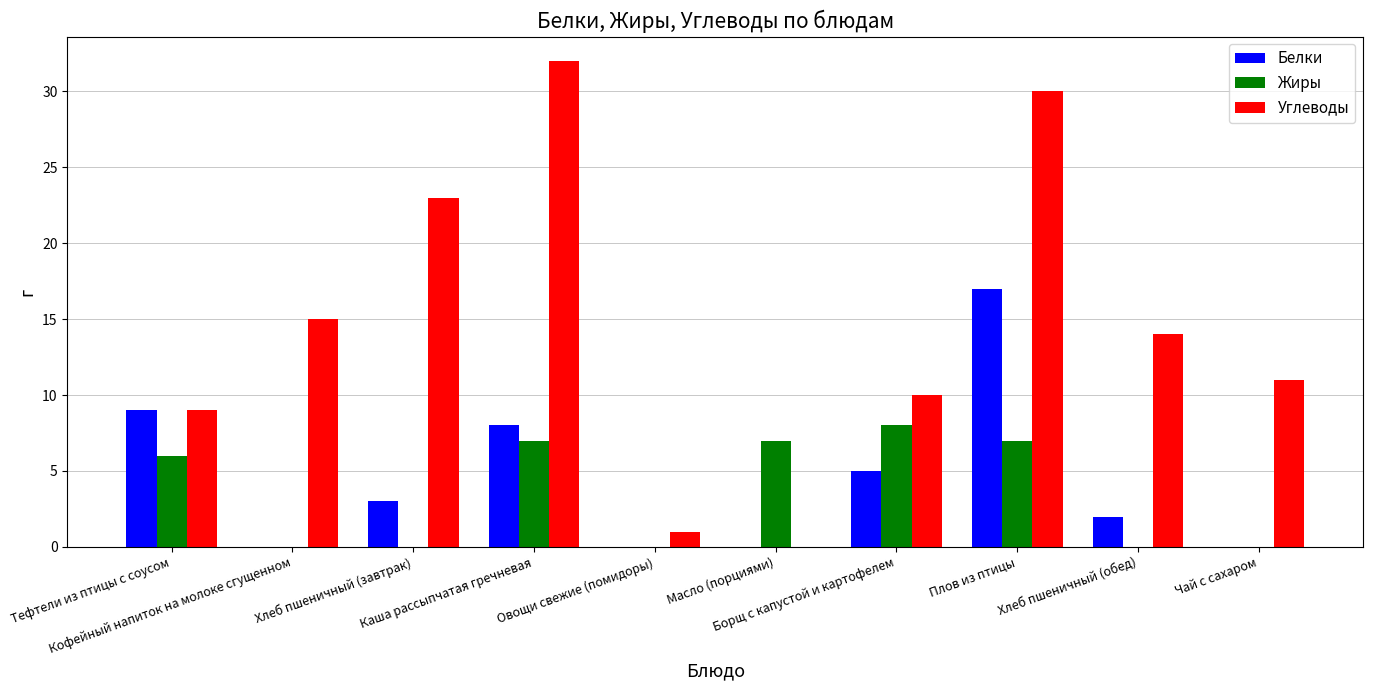

What is the maximum value for Жиры?

8